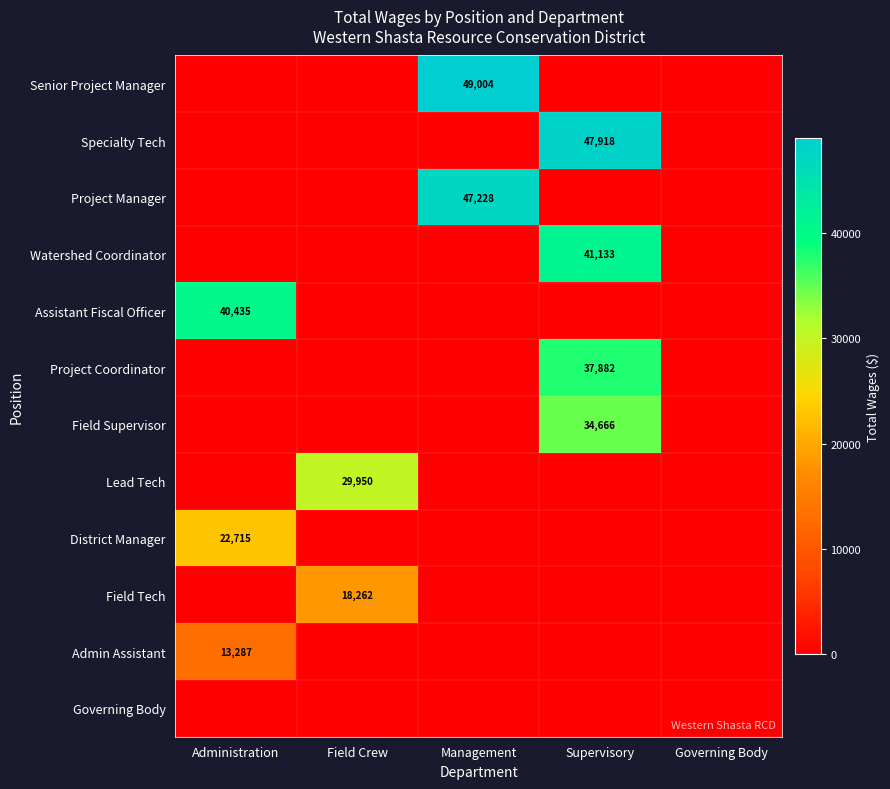

The value of Specialty Tech at Supervisory is 47918. True or false?

True